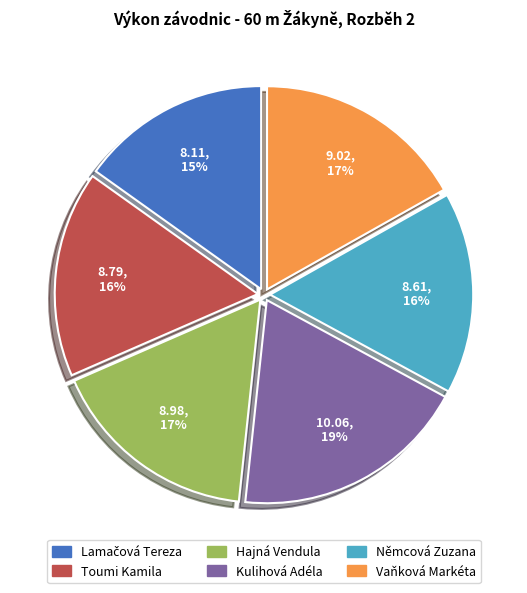

Count the number of slices in the pie.

6